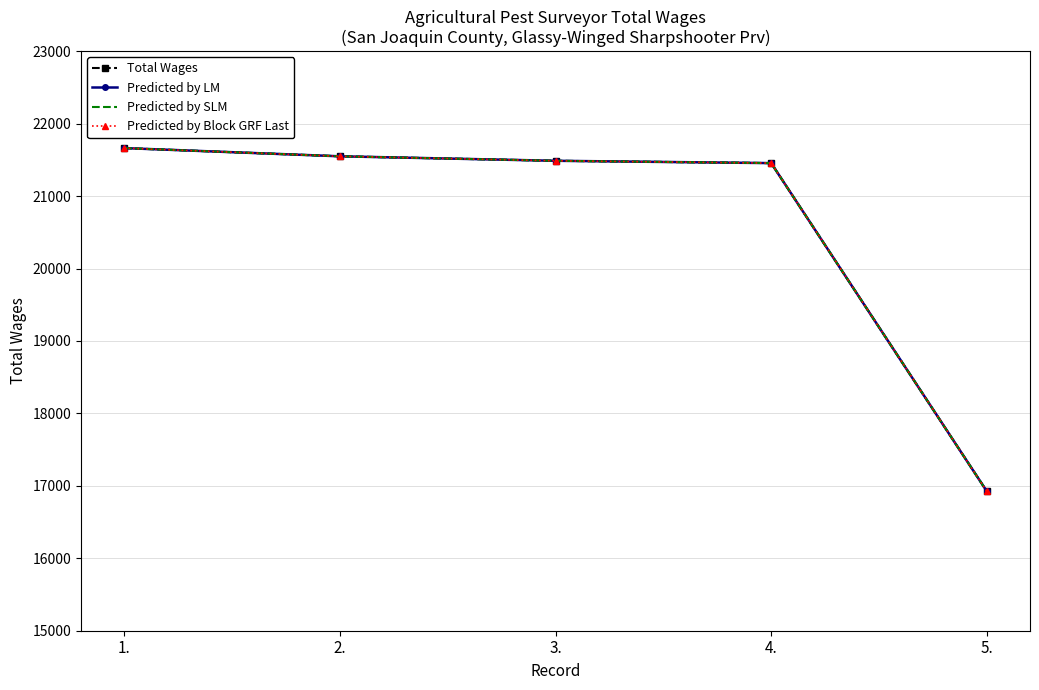

The Total Wages series shows 11183.4 at 5.. True or false?

False